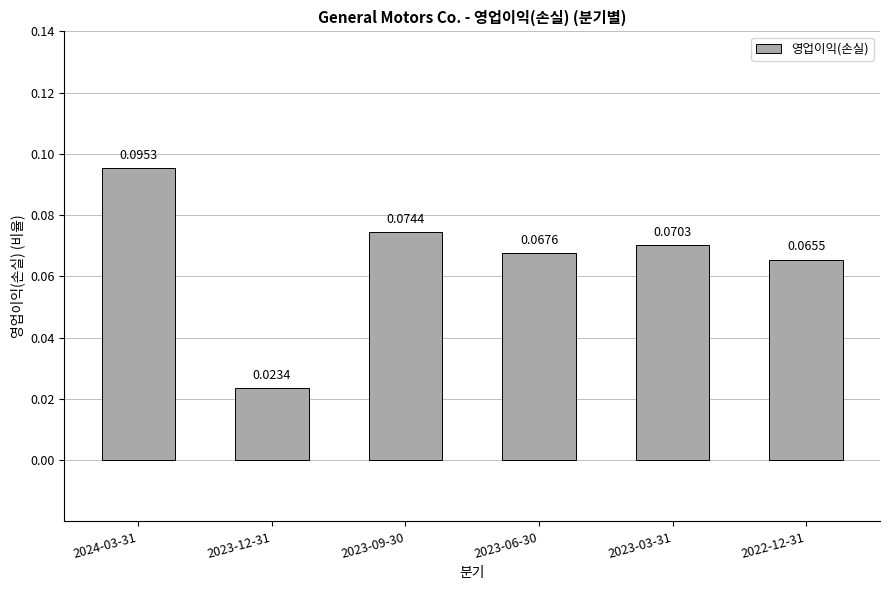

True or false: the data shows 0.2 at 2024-03-31.

False